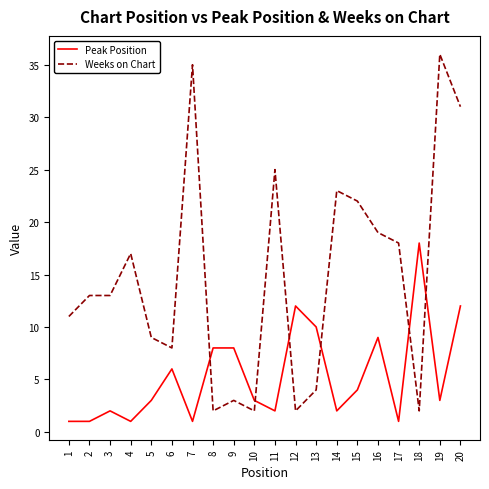

Is it true that Peak Position equals 3 at 10?

True